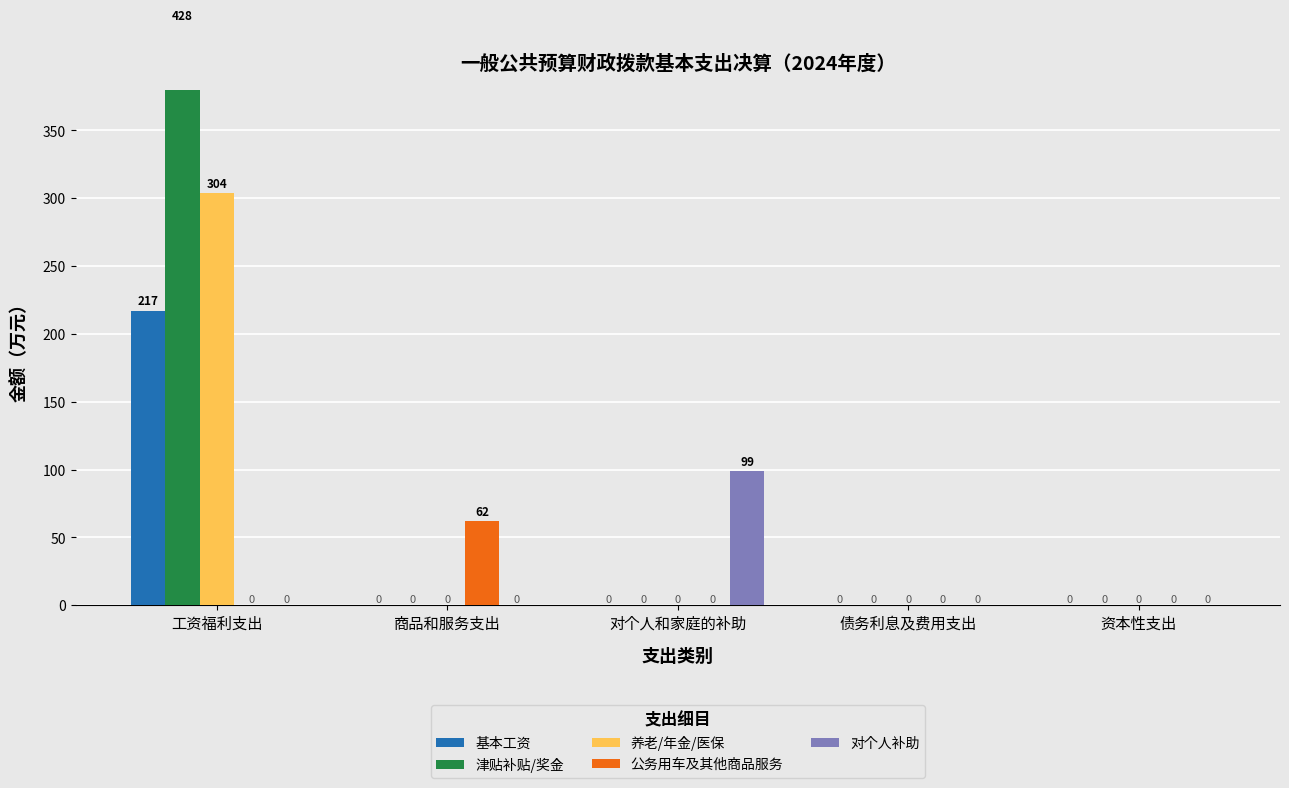

How many groups of bars are there?

5